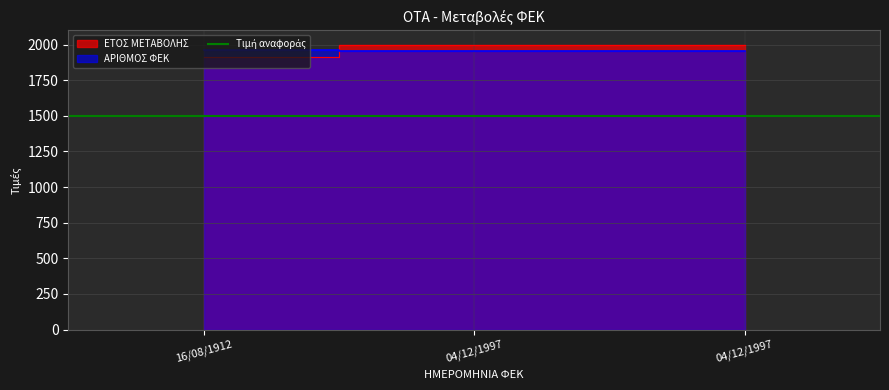

Rank the series by their average value, from highest to lowest.

ΕΤΟΣ ΜΕΤΑΒΟΛΗΣ, ΑΡΙΘΜΟΣ ΦΕΚ